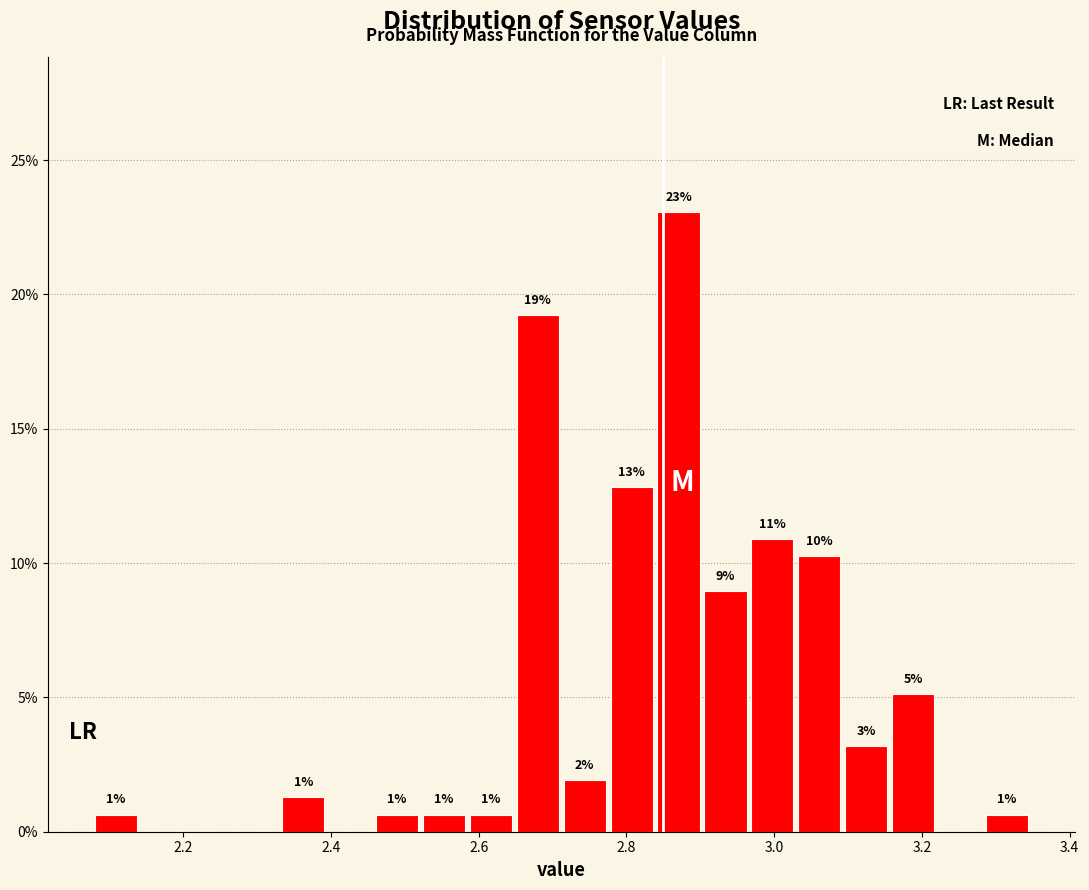

Around what value on the x-axis is the tallest bar? Give the approximate position of its centre, as read against the axis.

2.88